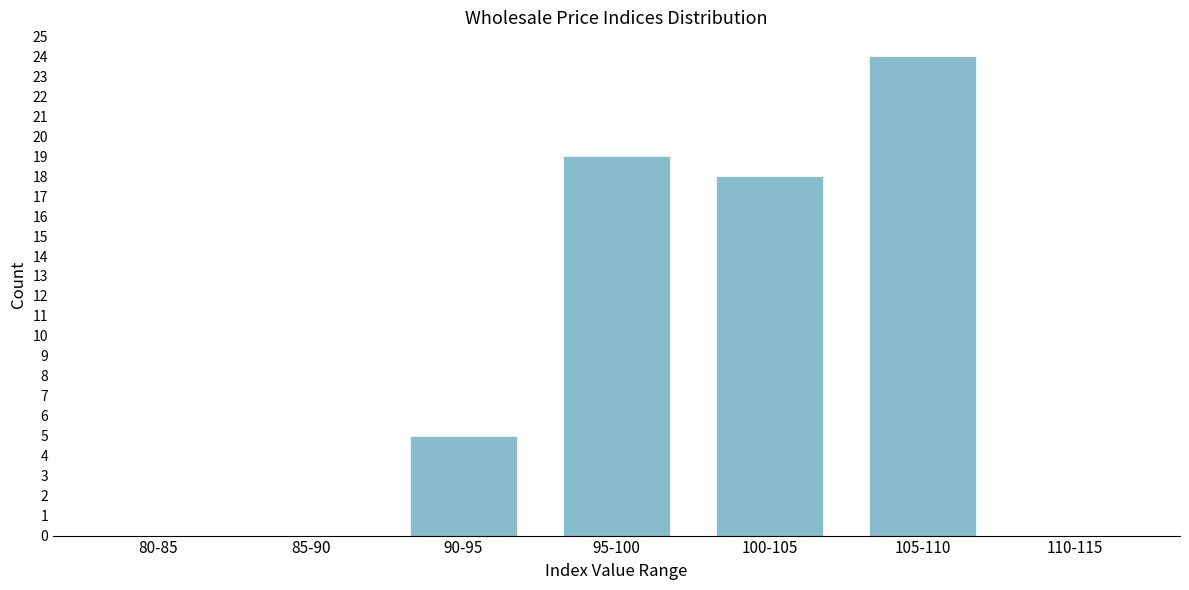

Reading right to left, extract all data points from this chart.

110-115=0	105-110=24	100-105=18	95-100=19	90-95=5	85-90=0	80-85=0